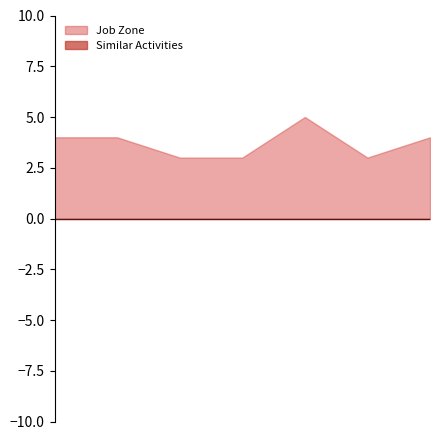

The Job Zone series shows 2 at Software Quality Assurance Analysts. True or false?

False